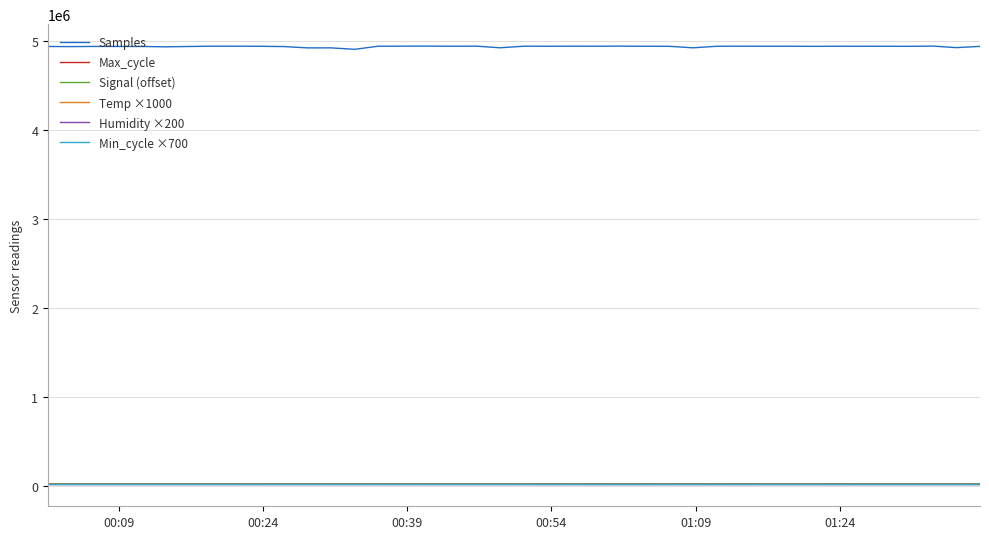

Which series has the largest total across all categories?

Samples